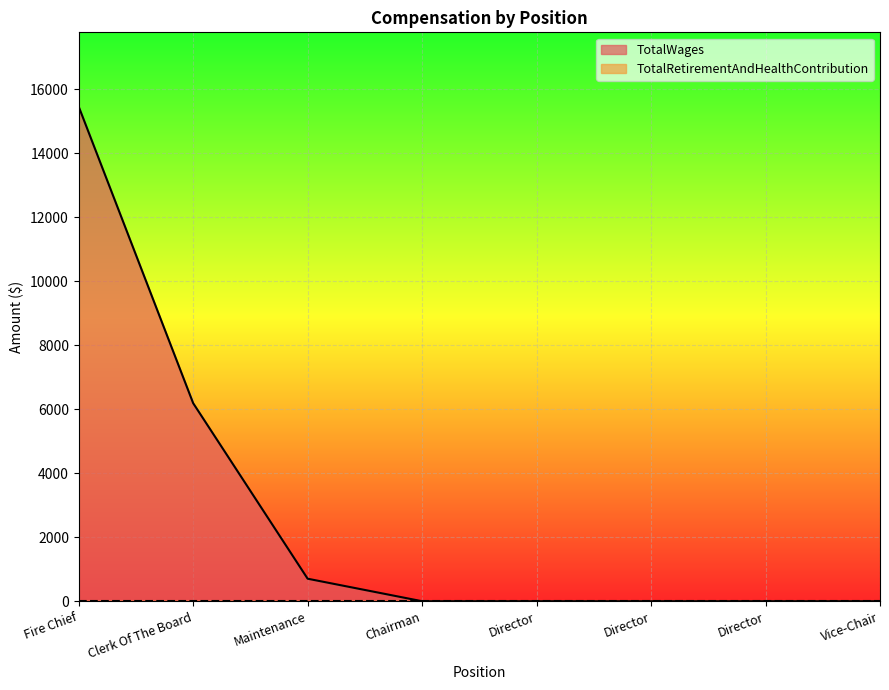

Count the number of data series in this chart.

2